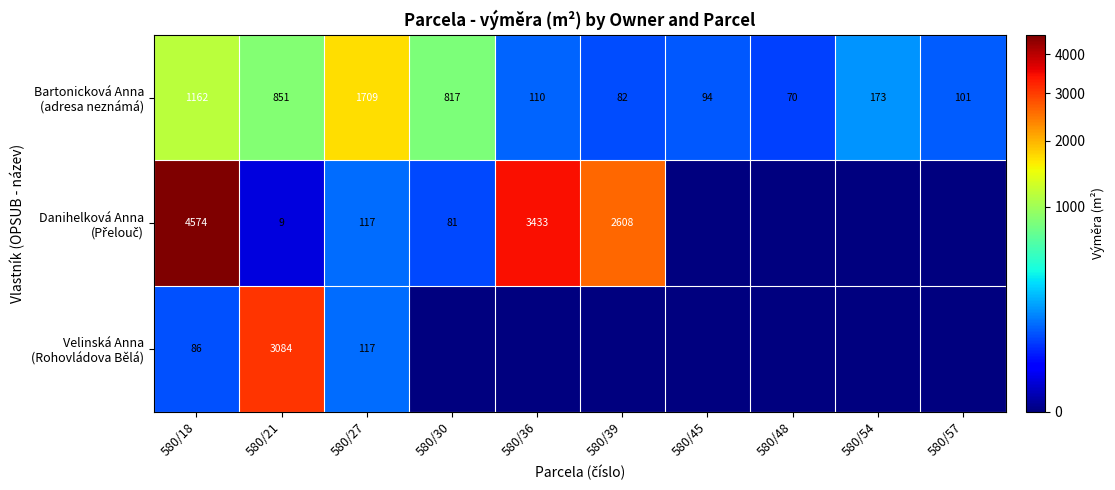

What is the difference between the highest and lowest values at 580/21?

3075